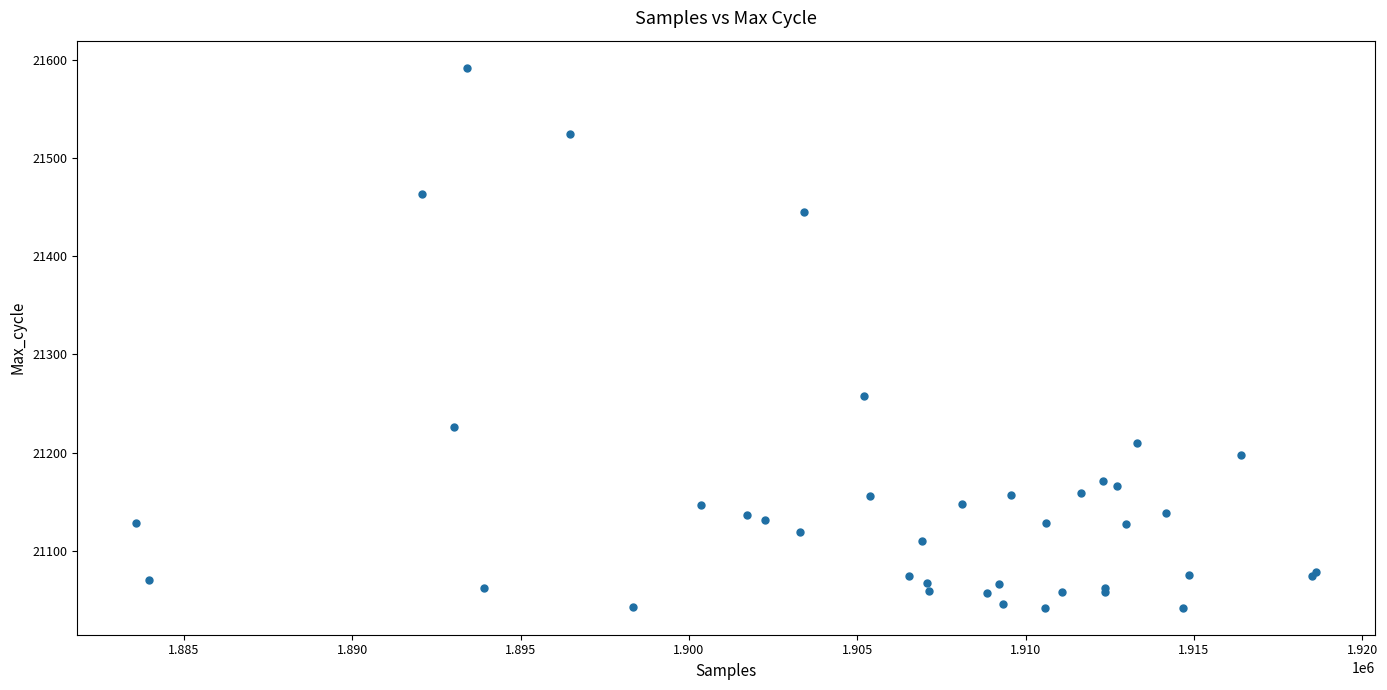

What Y value in the scatter plot is closest to 21317?

21258